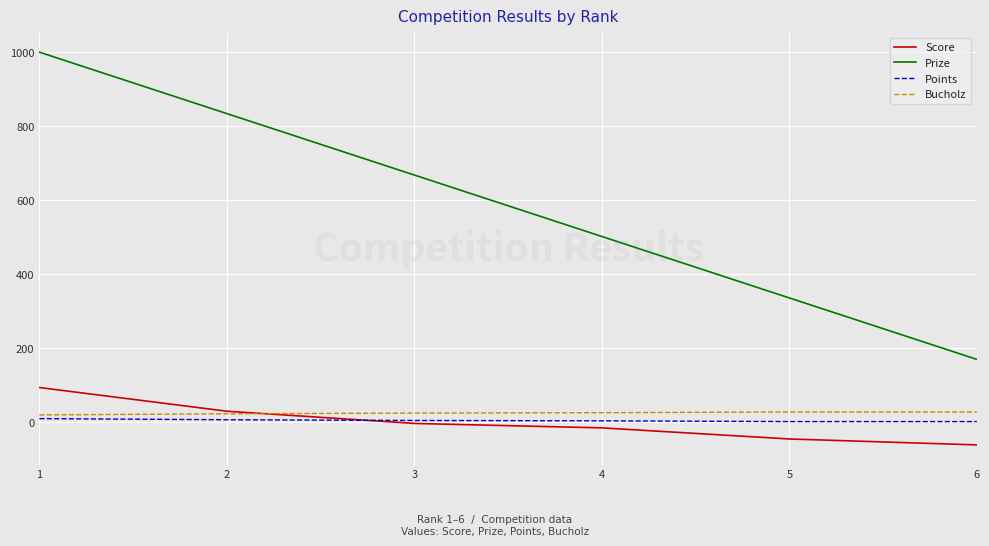

Count the number of categories in the chart.

6